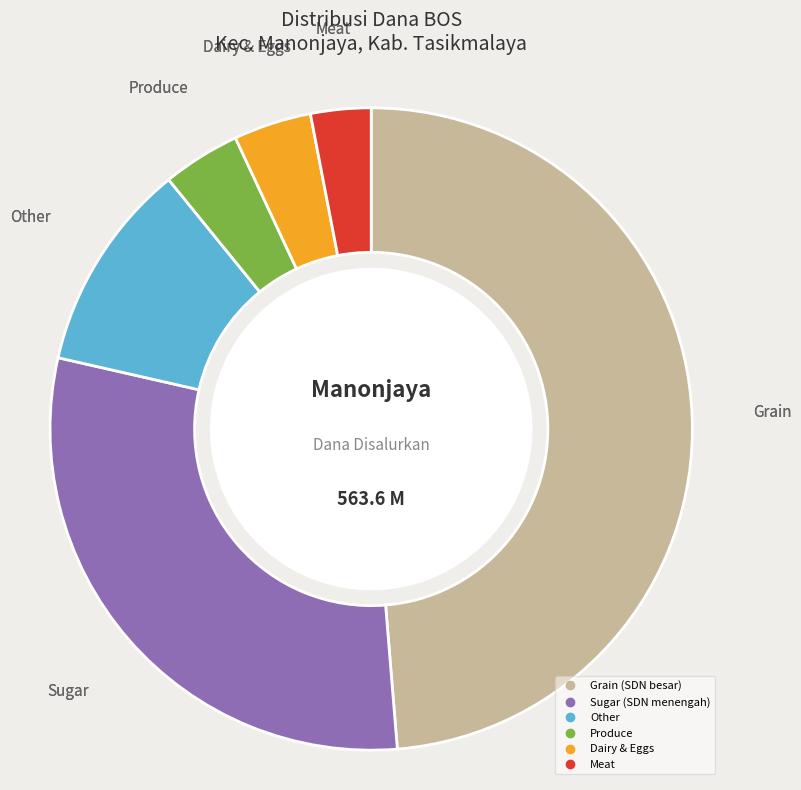

Does any single category account for the majority?

No